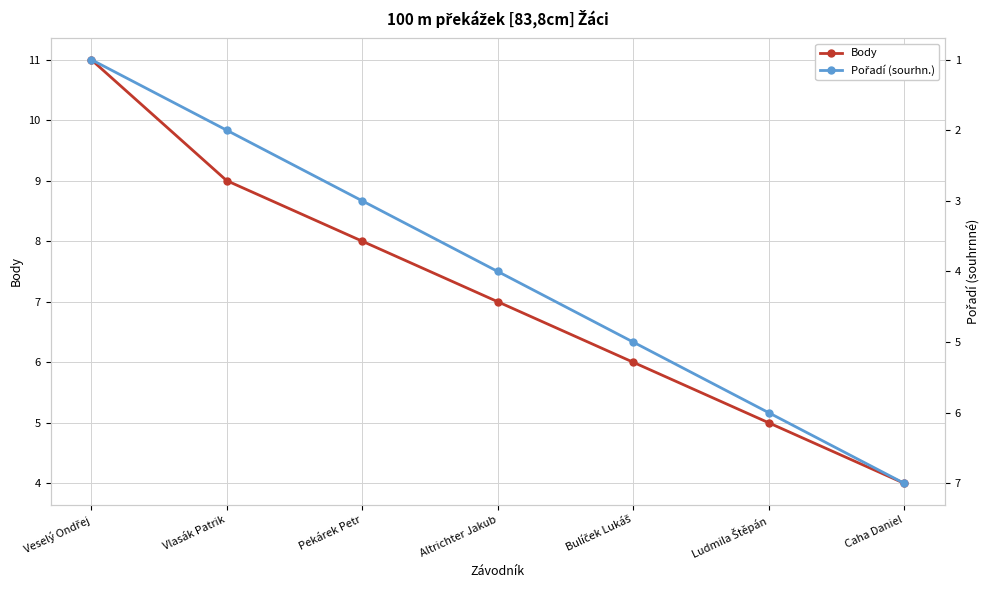

What is the difference between the Pořadí (sourhn.) values at Caha Daniel and Bulíček Lukáš?

2